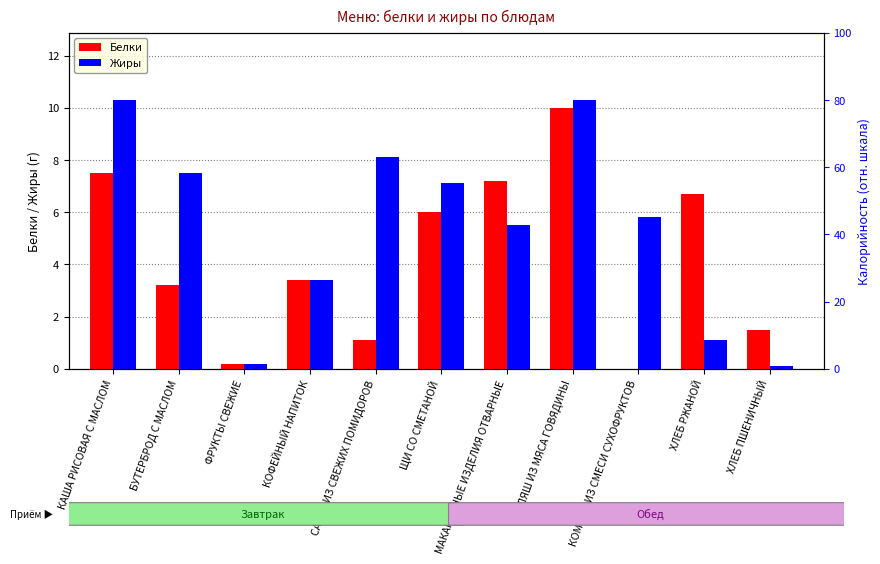

What is the label of the 9th bar from the left?

КОМПОТ ИЗ СМЕСИ СУХОФРУКТОВ